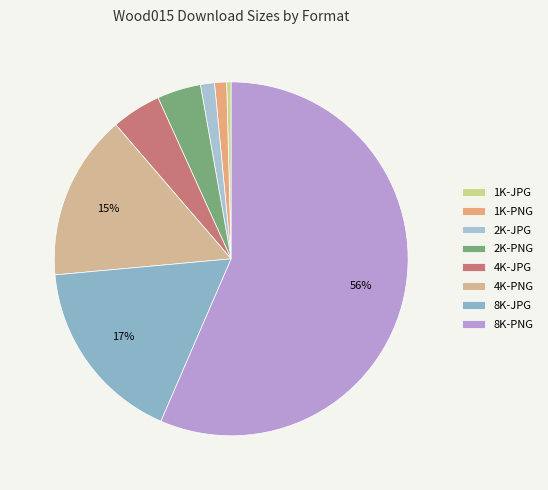

What percentage is the 2K-JPG slice, to the nearest percent?

1%